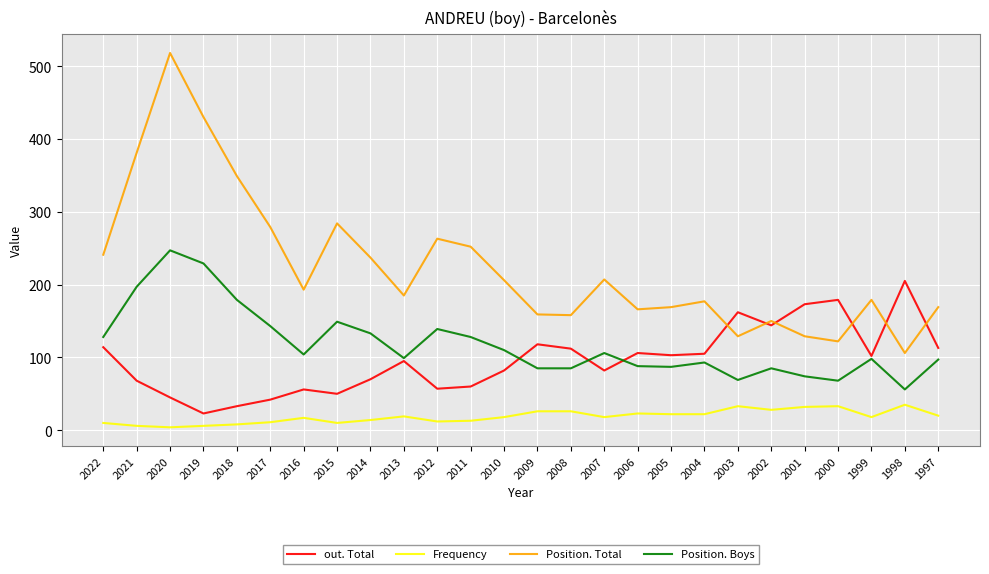

How many series are shown in this chart?

4